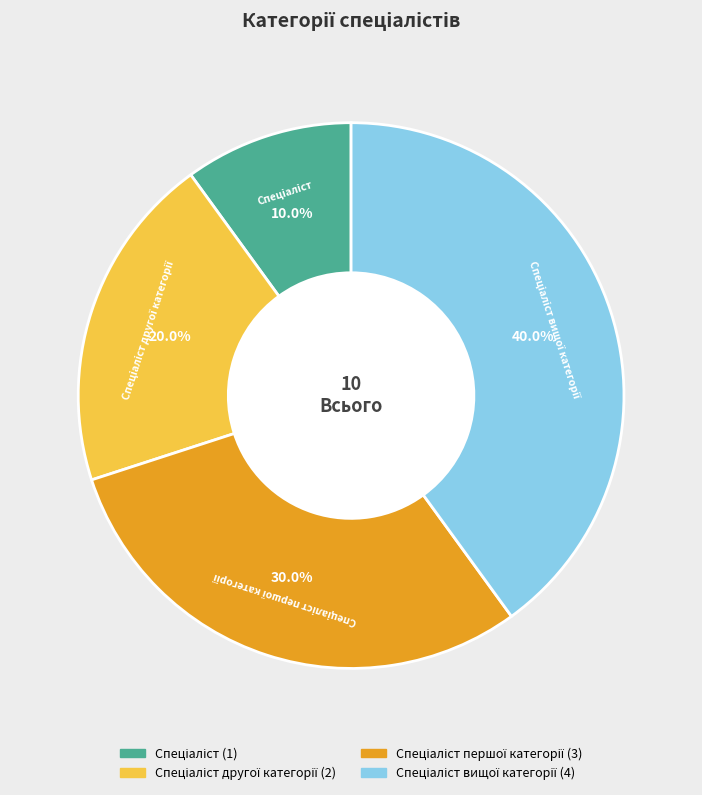

Does any single category account for the majority?

No